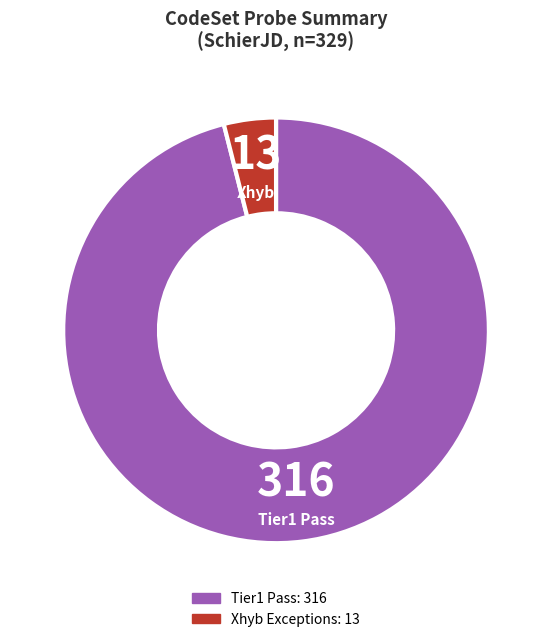

Does any single category account for the majority?

Yes